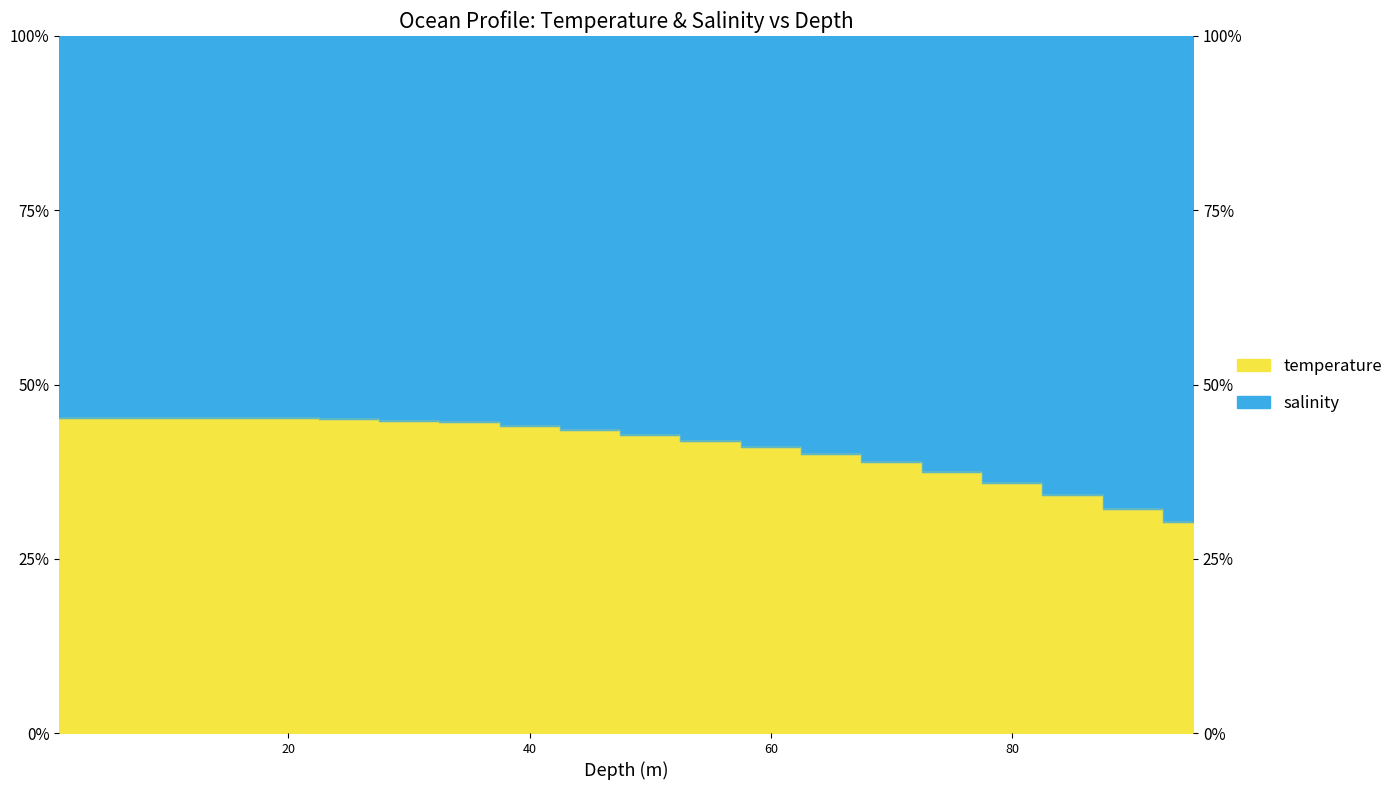

What is the maximum value shown in the chart?

45.2